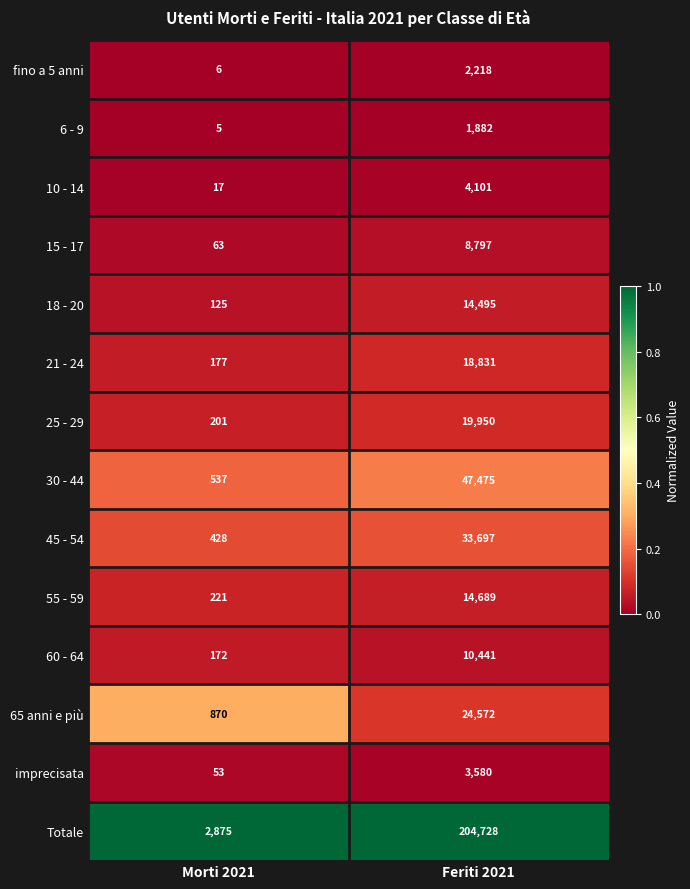

Reading left to right, what are all the values shown in this chart?

fino a 5 anni: Morti 2021=6	Feriti 2021=2218
6 - 9: Morti 2021=5	Feriti 2021=1882
10 - 14: Morti 2021=17	Feriti 2021=4101
15 - 17: Morti 2021=63	Feriti 2021=8797
18 - 20: Morti 2021=125	Feriti 2021=14495
21 - 24: Morti 2021=177	Feriti 2021=18831
25 - 29: Morti 2021=201	Feriti 2021=19950
30 - 44: Morti 2021=537	Feriti 2021=47475
45 - 54: Morti 2021=428	Feriti 2021=33697
55 - 59: Morti 2021=221	Feriti 2021=14689
60 - 64: Morti 2021=172	Feriti 2021=10441
65 anni e più: Morti 2021=870	Feriti 2021=24572
imprecisata: Morti 2021=53	Feriti 2021=3580
Totale: Morti 2021=2875	Feriti 2021=204728